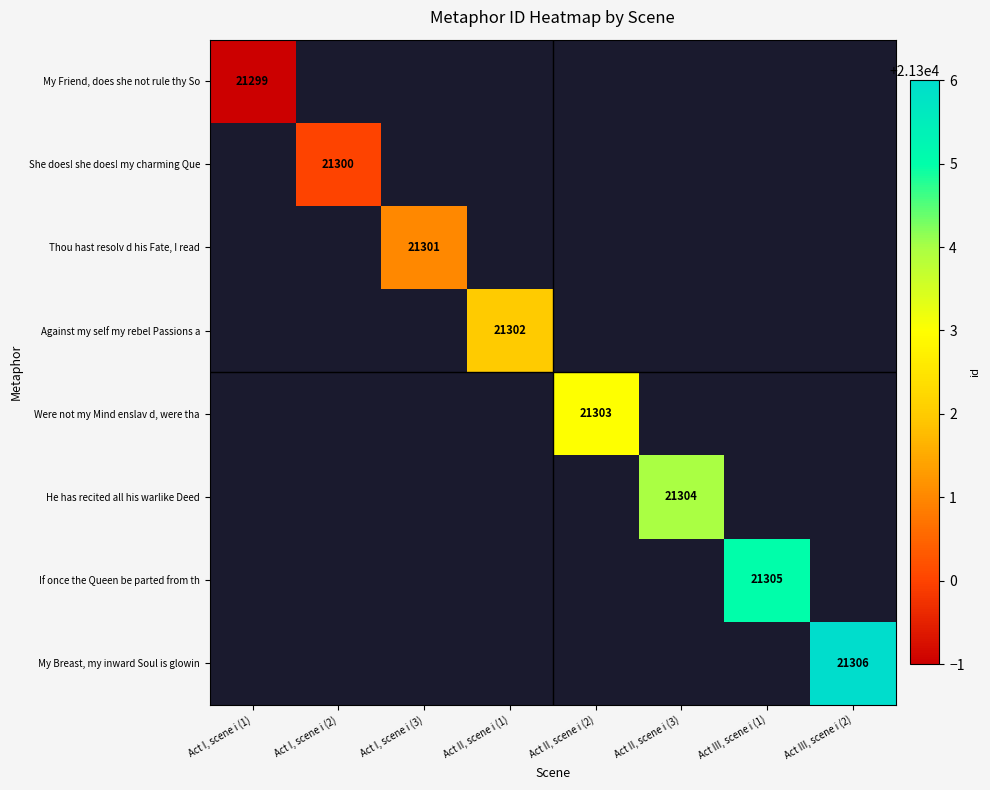

Is it true that Were not my Mind enslav d, were tha equals 33678 at Act II, scene i (2)?

False